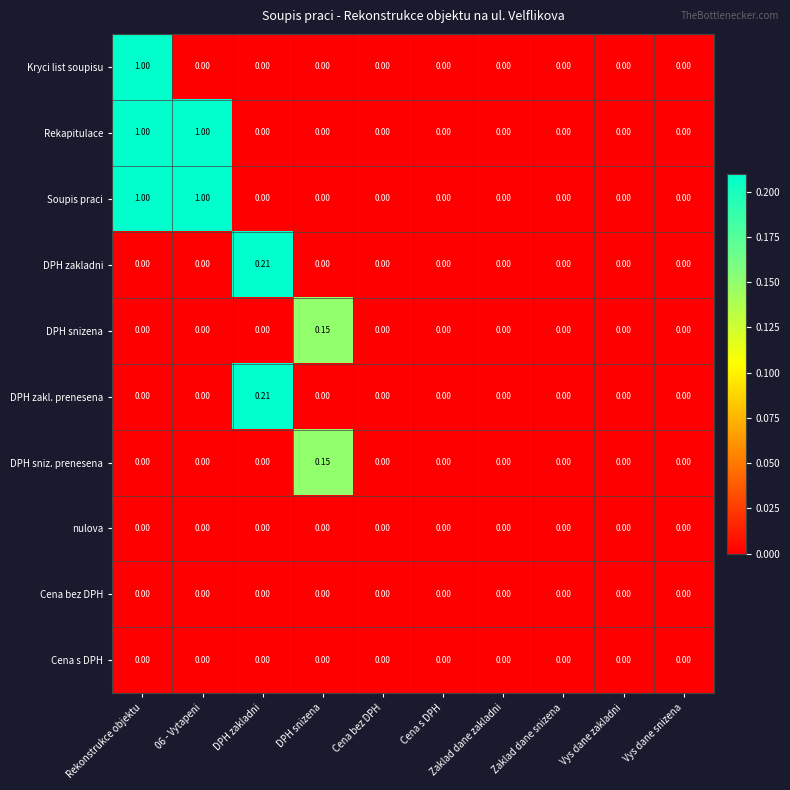

At which category is the sum across all series the highest?

Rekonstrukce objektu